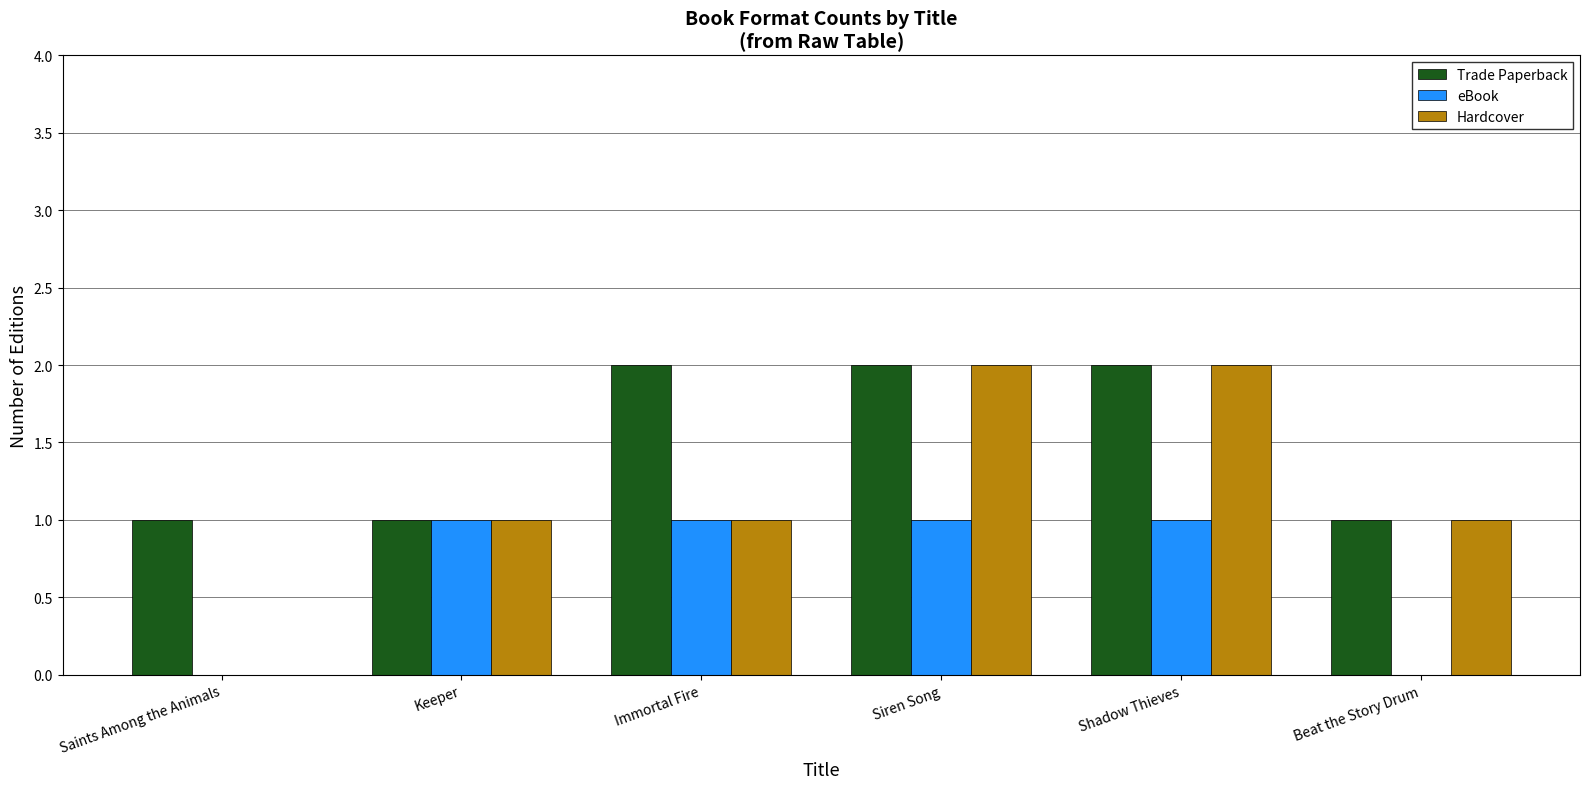

The value of eBook at Immortal Fire is 1. True or false?

True